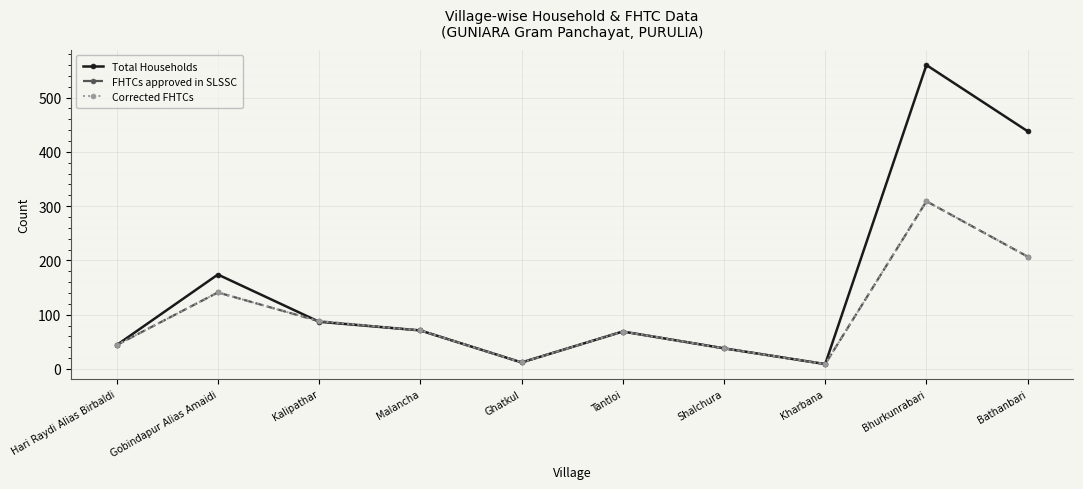

Does the chart have visible grid lines?

Yes